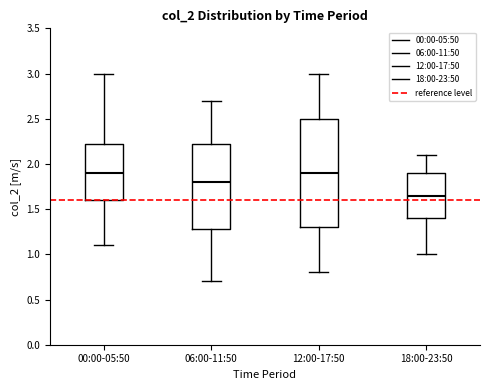

Reading left to right, read every box against the y-axis: the position of its median line, the range the box covers, and the ends of its whiskers. The values are not printed on the chart, so give them approximately, as read against the axis.

00:00-05:50: median 1.90, box 1.60 to 2.25, whiskers 1.10 to 3.00
06:00-11:50: median 1.80, box 1.30 to 2.25, whiskers 0.70 to 2.70
12:00-17:50: median 1.90, box 1.30 to 2.50, whiskers 0.80 to 3.00
18:00-23:50: median 1.65, box 1.40 to 1.90, whiskers 1.00 to 2.10